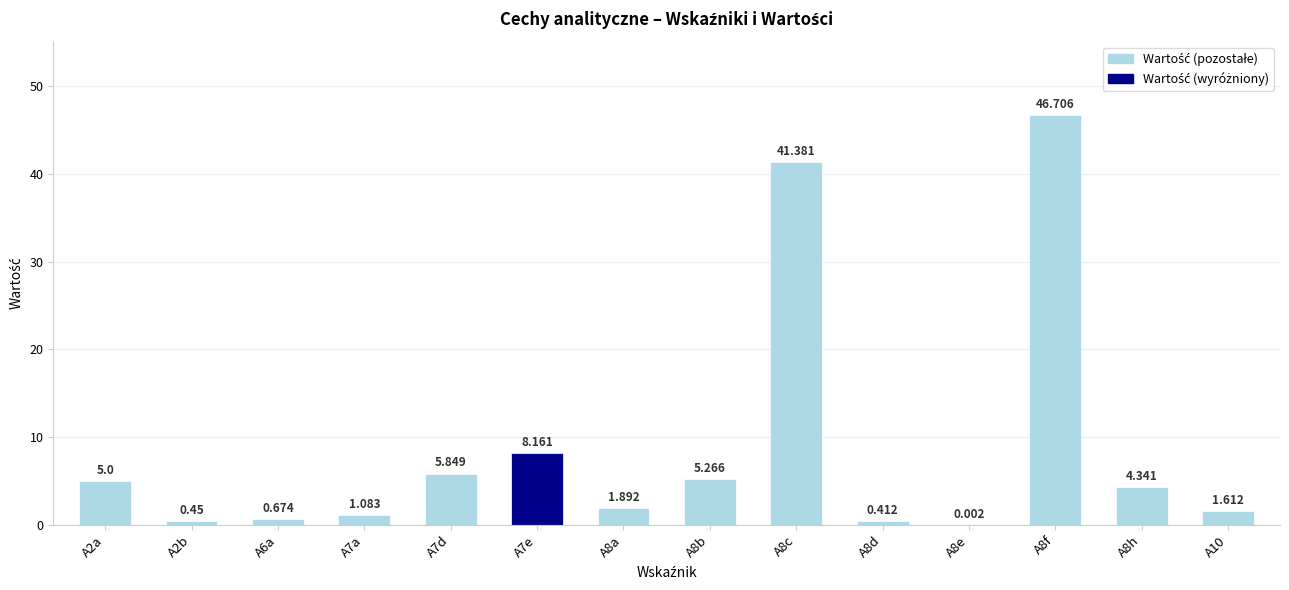

What value does the data have at A10?

1.6